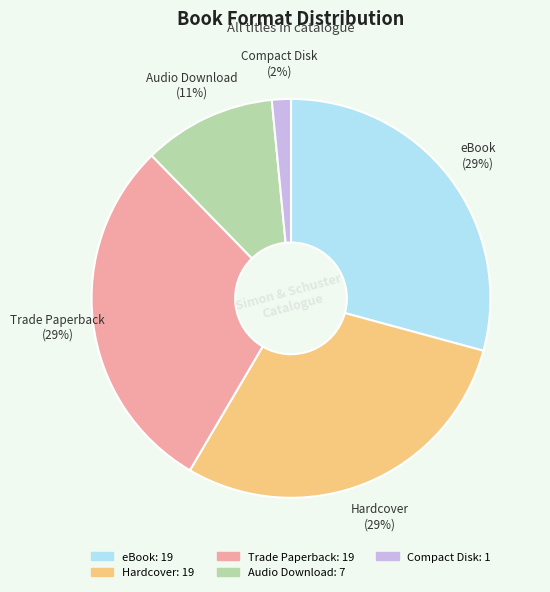

The Hardcover slice represents 29% of the pie. True or false?

True